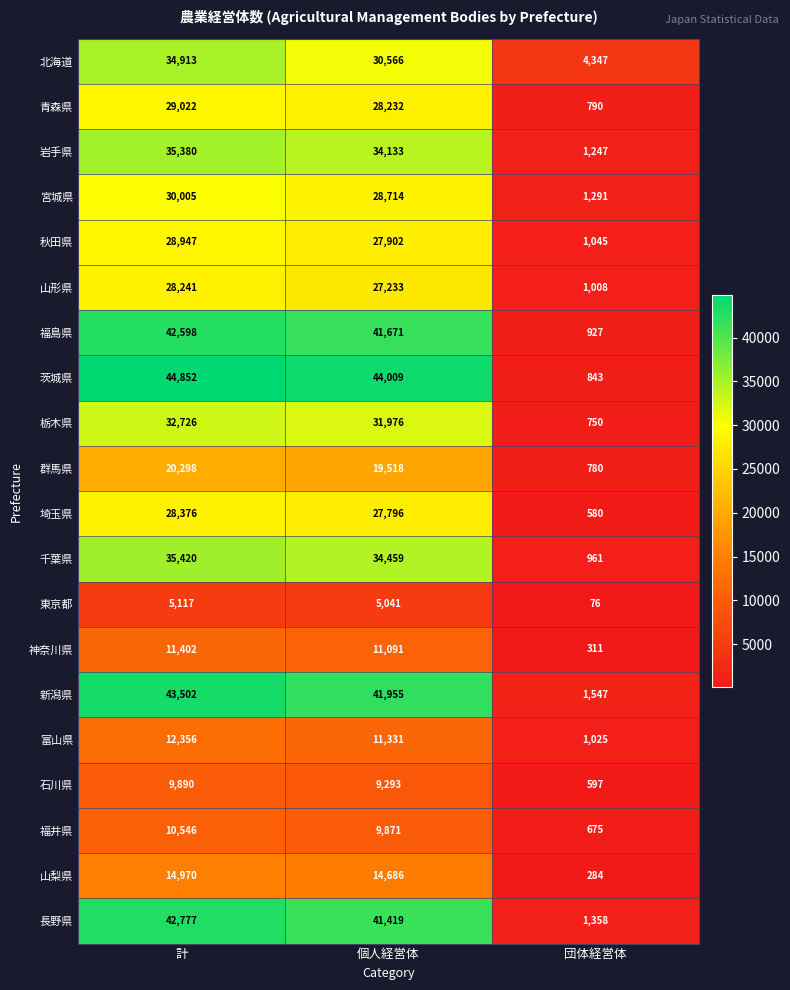

What is the maximum value shown in the chart?

44852